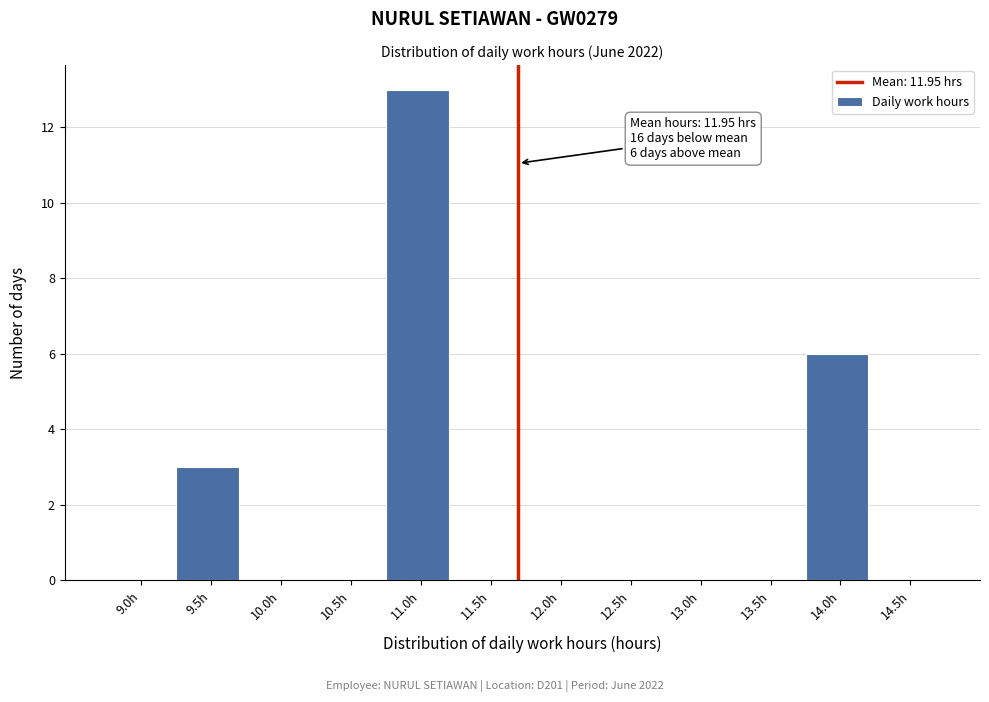

Reading left to right, transcribe all the data shown in this chart.

9.0h=0	9.5h=3	10.0h=0	10.5h=0	11.0h=13	11.5h=0	12.0h=0	12.5h=0	13.0h=0	13.5h=0	14.0h=6	14.5h=0